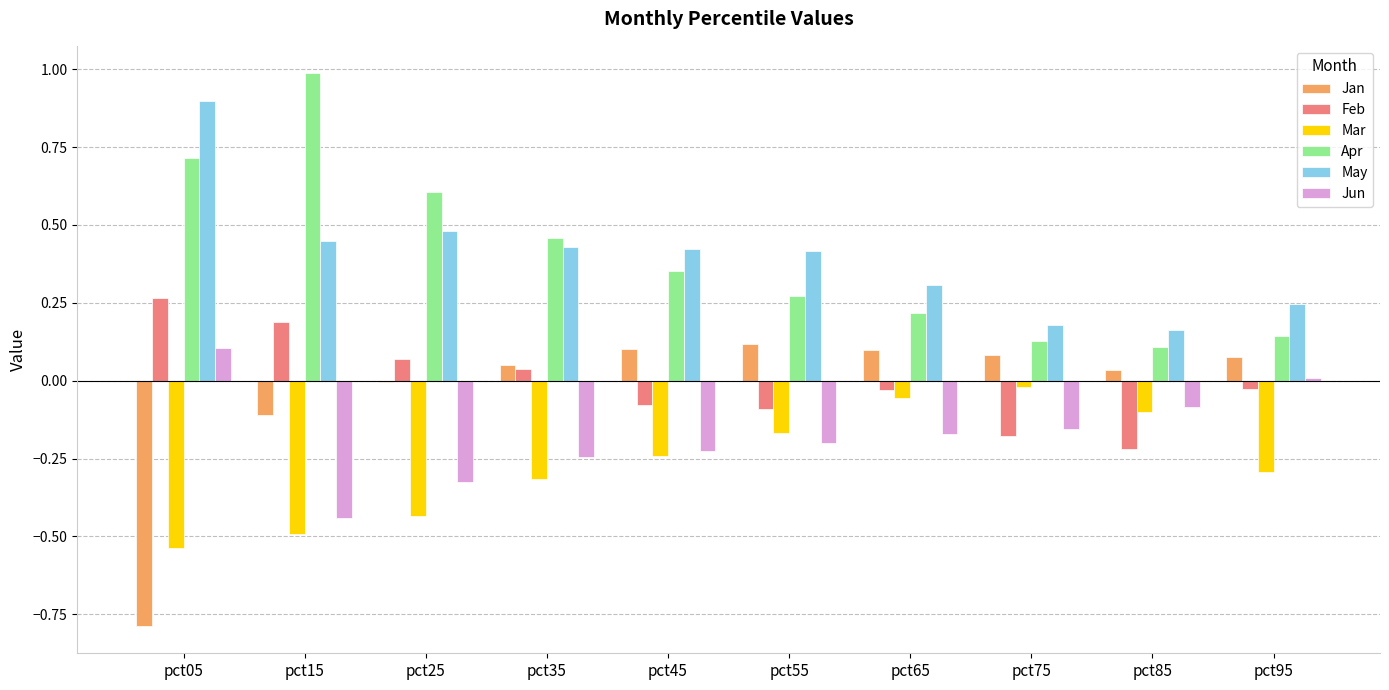

Is the value of Jan at pct25 greater than the value of Apr at pct85?

No